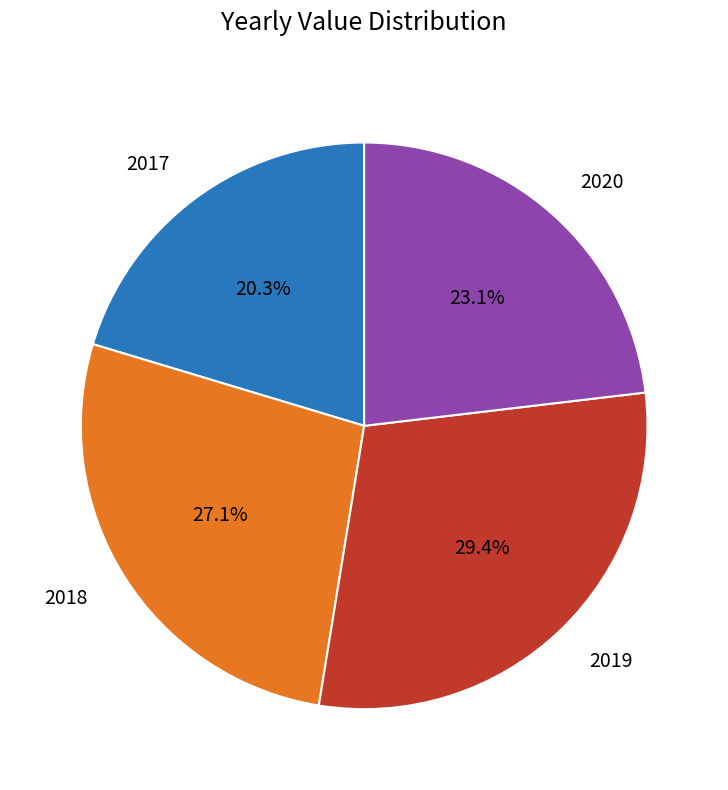

Which has a higher value, 2020 or 2019?

2019